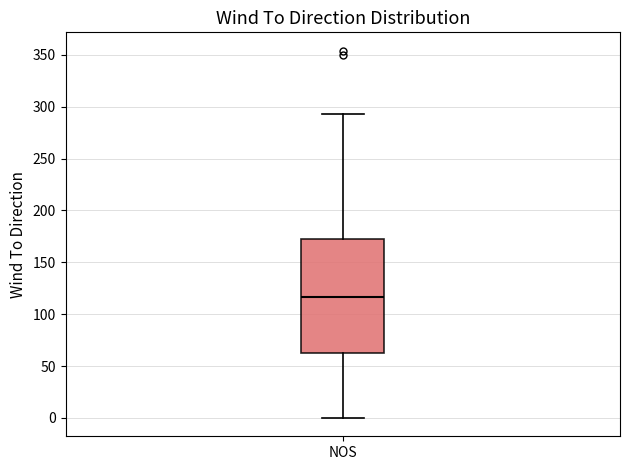

Read this box plot against the y-axis: the position of the median line, the range covered by the box, and the ends of both whiskers. The values are not printed on the chart, so give them approximately, as read against the axis.

median 115, box 65 to 170, whiskers 0 to 295